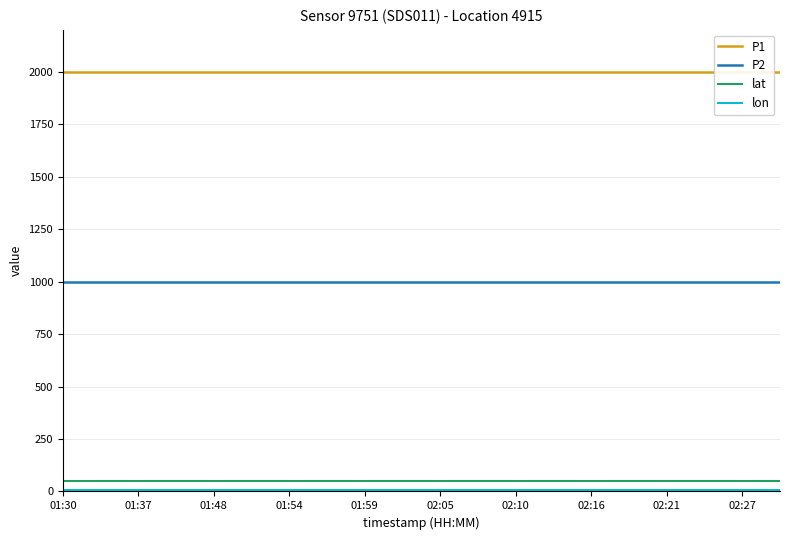

What are all the series names shown in the legend?

P1, P2, lat, lon